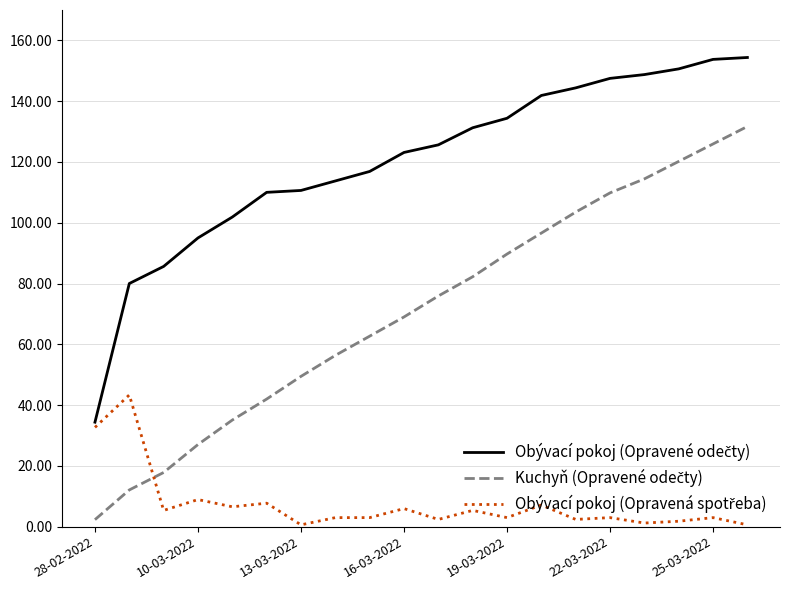

What is the greatest value displayed?

154.4